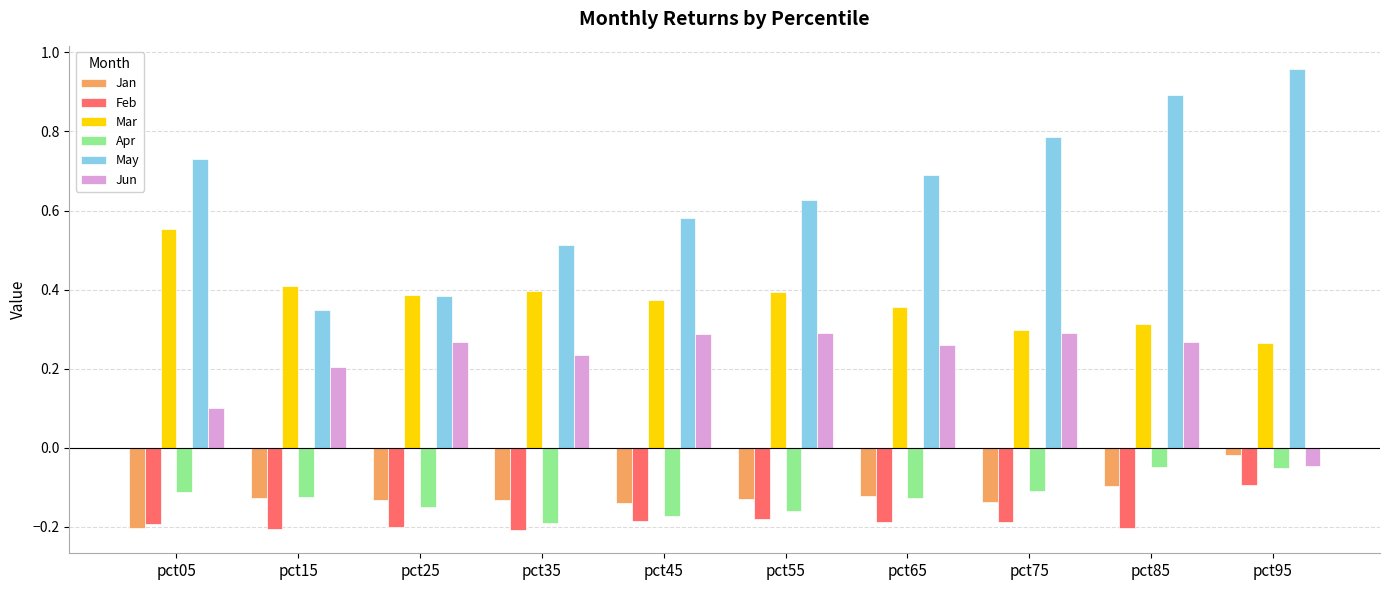

Which series has the largest range (max minus min)?

May